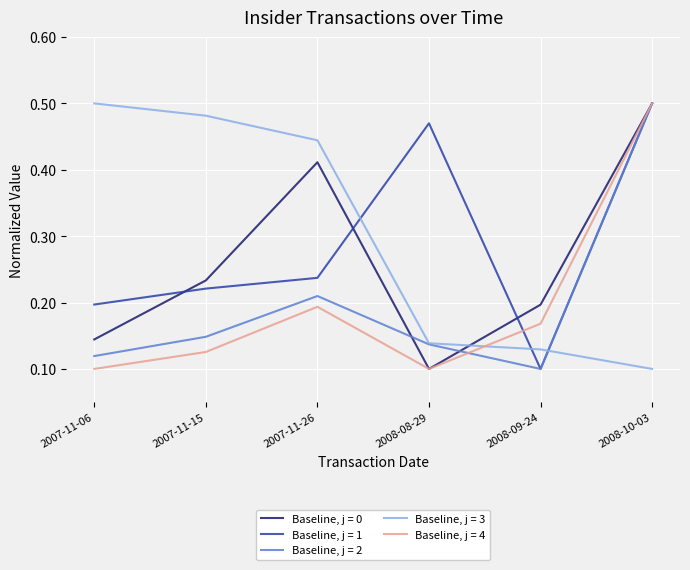

At 2007-11-26, list the series in order from smallest to largest.

Baseline, j = 4, Baseline, j = 2, Baseline, j = 1, Baseline, j = 0, Baseline, j = 3